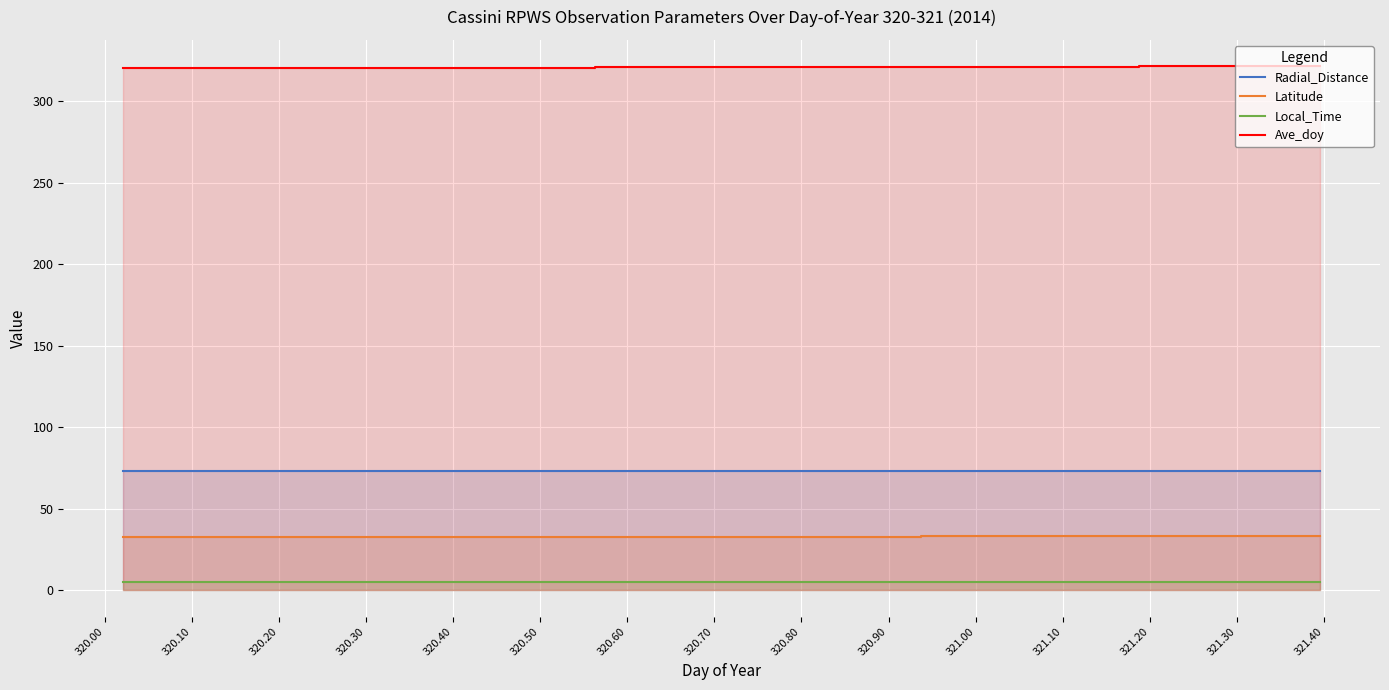

Reading left to right, transcribe all the data shown in this chart.

Radial_Distance: 73.3	73.3	73.3	73.3	73.3	73.3	73.3	73.3	73.2	73.2	73.2	73.2	73.2	73.2	73.2	73.2	73.2	73.1	73.1	73.1	73.1	73.1	73.1	73.1	73.0	73.0	73.0	73.0	73.0	73.0	73.0	72.9	72.9	72.9
Latitude: 33.0	33.0	33.0	33.0	33.0	33.0	33.0	33.0	33.0	33.0	33.0	33.0	33.0	33.0	33.0	33.0	33.0	33.0	33.0	33.0	33.0	33.0	33.0	33.0	33.0	33.0	33.0	33.0	33.0	33.0	33.1	33.1	33.1	33.1
Local_Time: 5.2	5.3	5.3	5.3	5.3	5.3	5.3	5.3	5.3	5.3	5.3	5.3	5.3	5.3	5.3	5.3	5.3	5.3	5.3	5.3	5.4	5.4	5.4	5.4	5.4	5.4	5.4	5.4	5.4	5.4	5.4	5.4	5.4	5.4
Ave_doy: 320.0	320.1	320.1	320.1	320.2	320.2	320.3	320.3	320.4	320.4	320.4	320.5	320.5	320.6	320.6	320.6	320.7	320.7	320.8	320.8	320.9	320.9	320.9	321.0	321.0	321.1	321.1	321.1	321.2	321.2	321.3	321.3	321.4	321.4